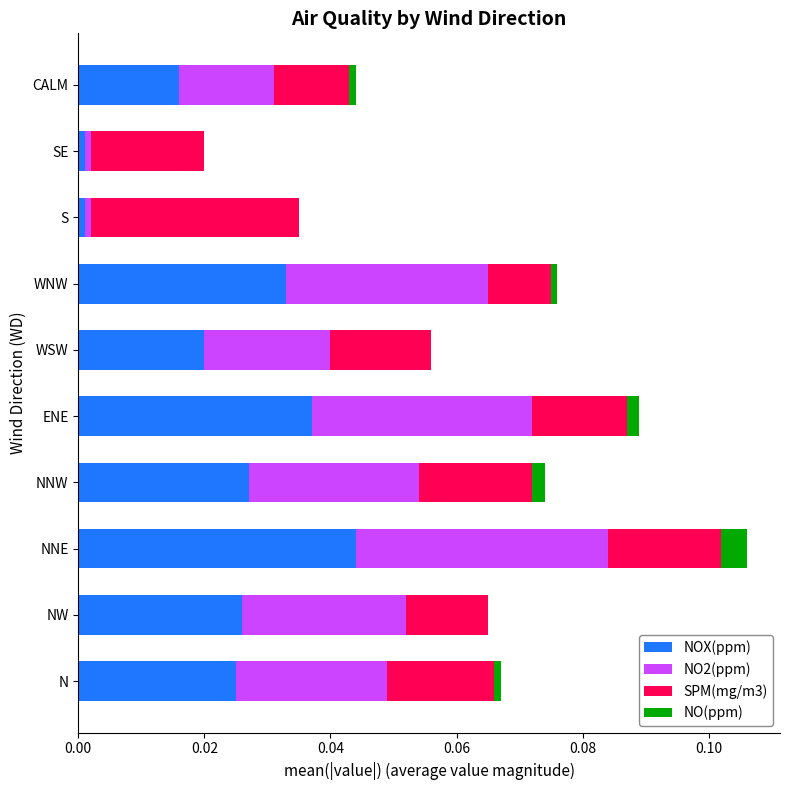

What are all the series names shown in the legend?

NOX(ppm), NO2(ppm), SPM(mg/m3), NO(ppm)